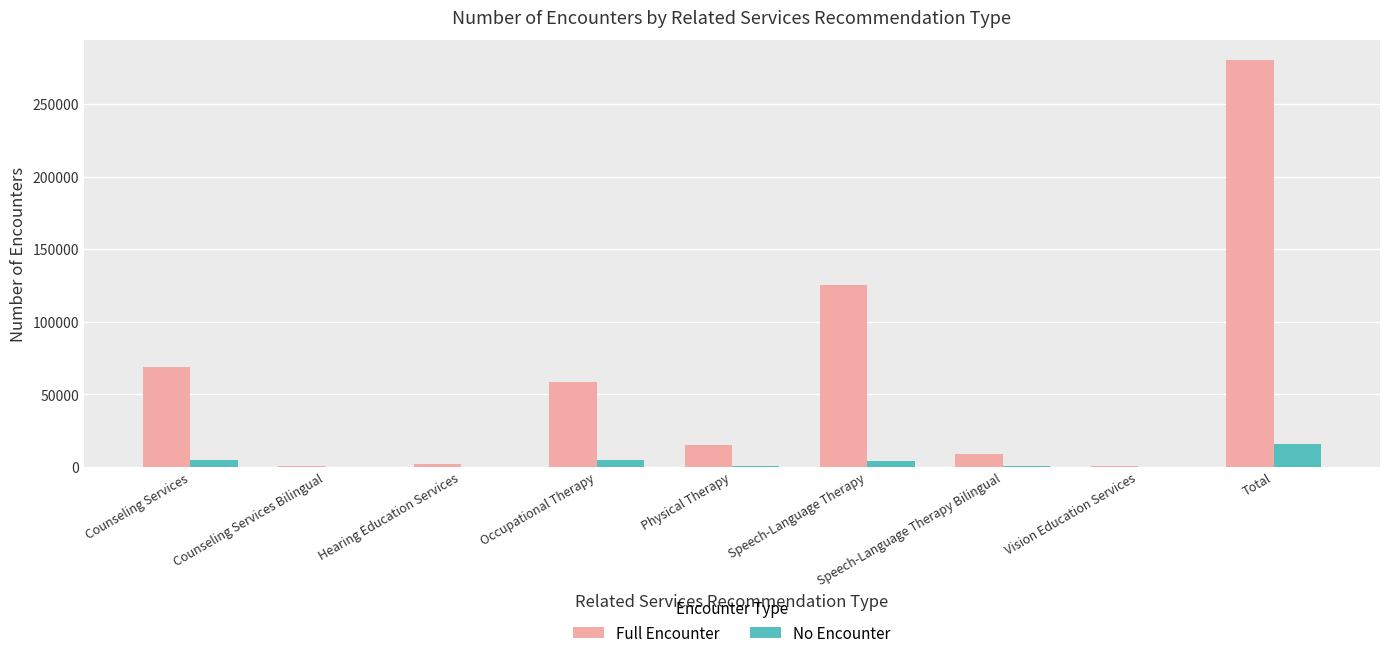

What value does the Full Encounter series have at Counseling Services, to the nearest 50?

69200